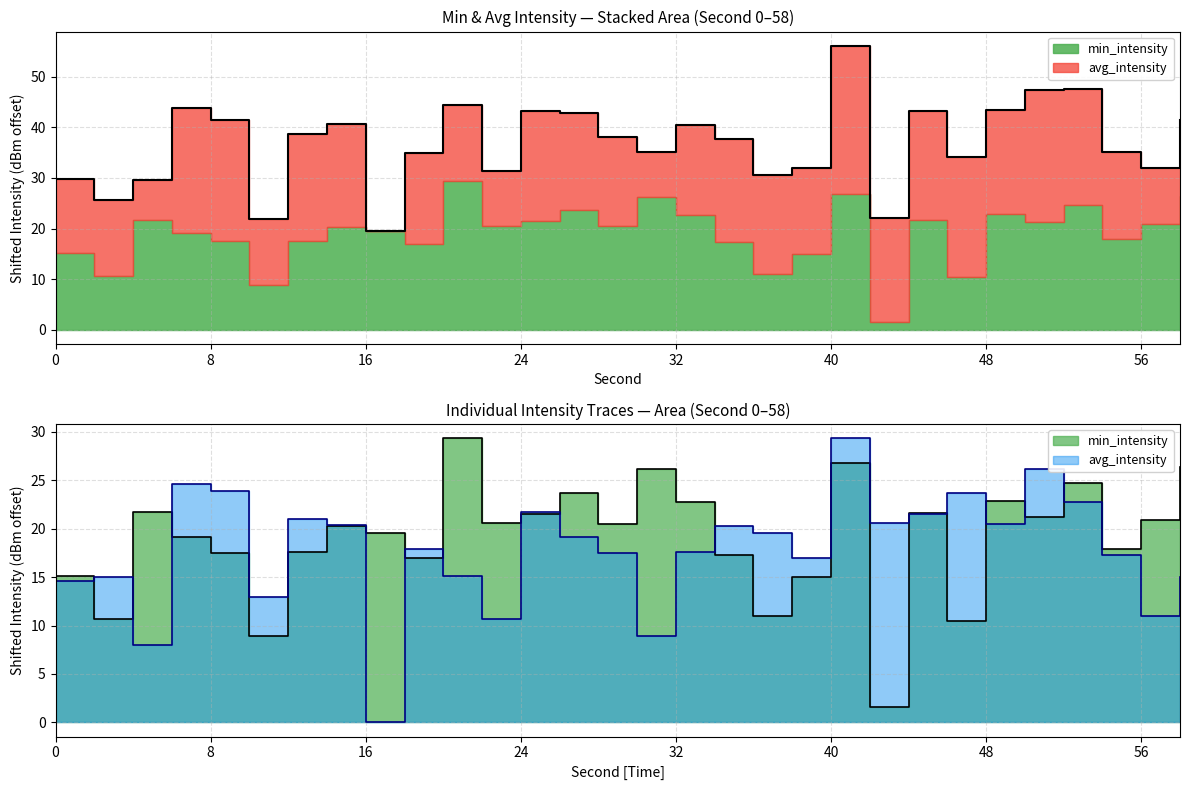

What is the average value of the avg_intensity series?

17.8